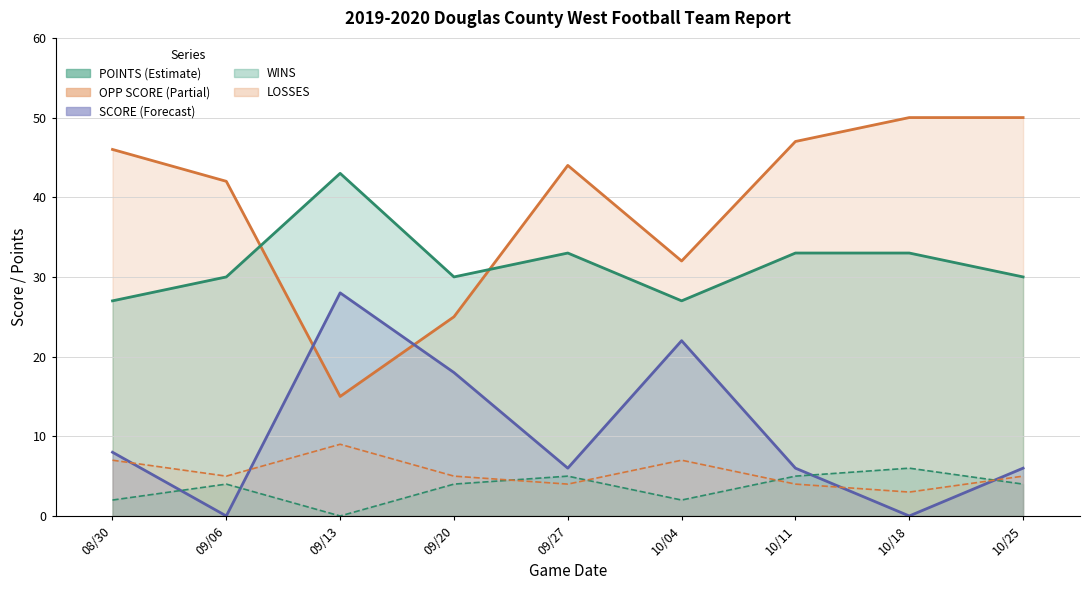

How many data points does each series have?

9